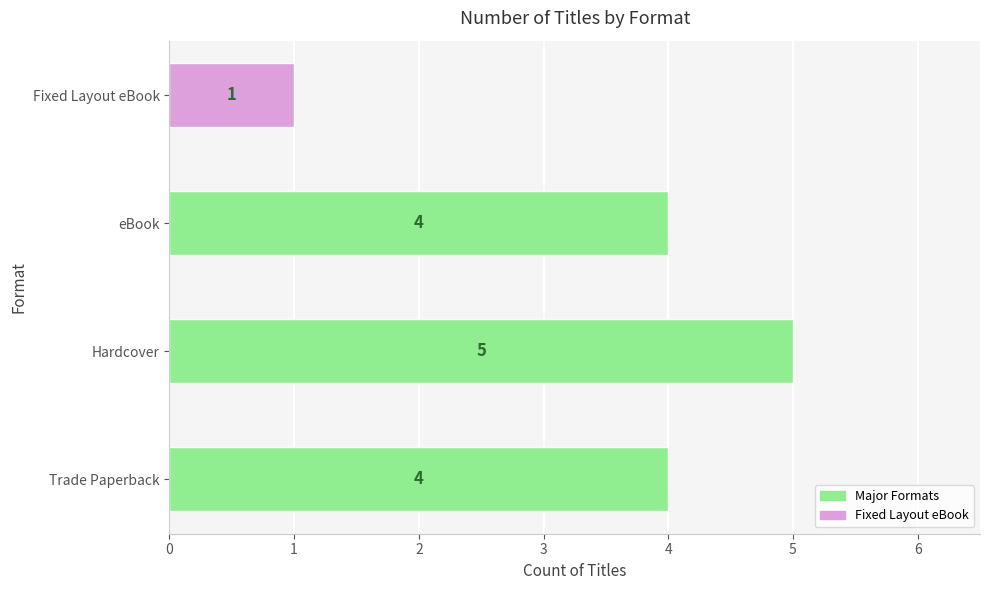

What is the change in value from Hardcover to Fixed Layout eBook?

-4